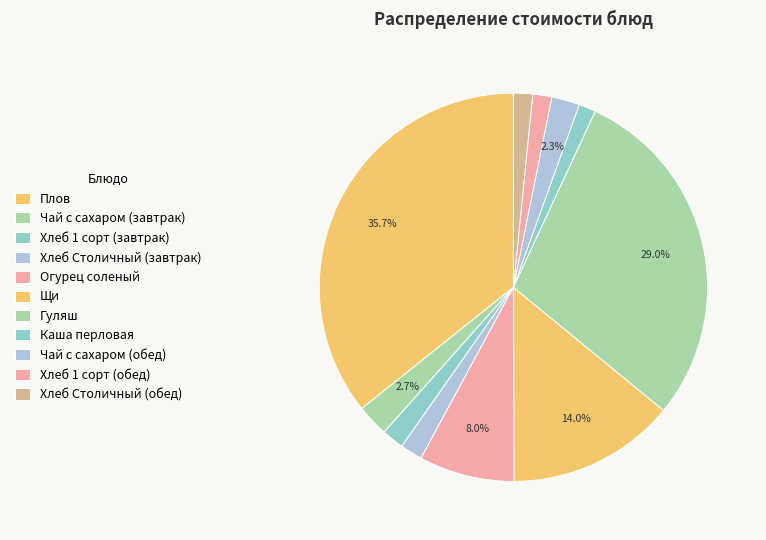

How many segments does this pie chart have?

11